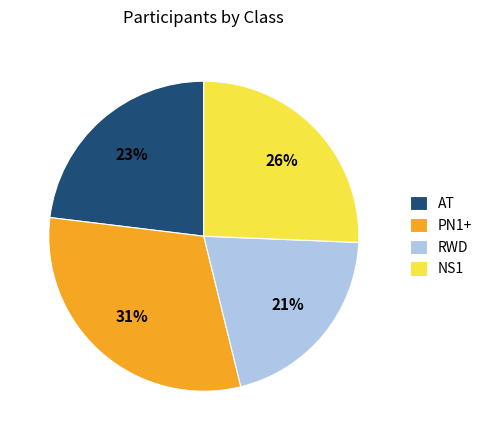

True or false: RWD accounts for 11% of the total.

False